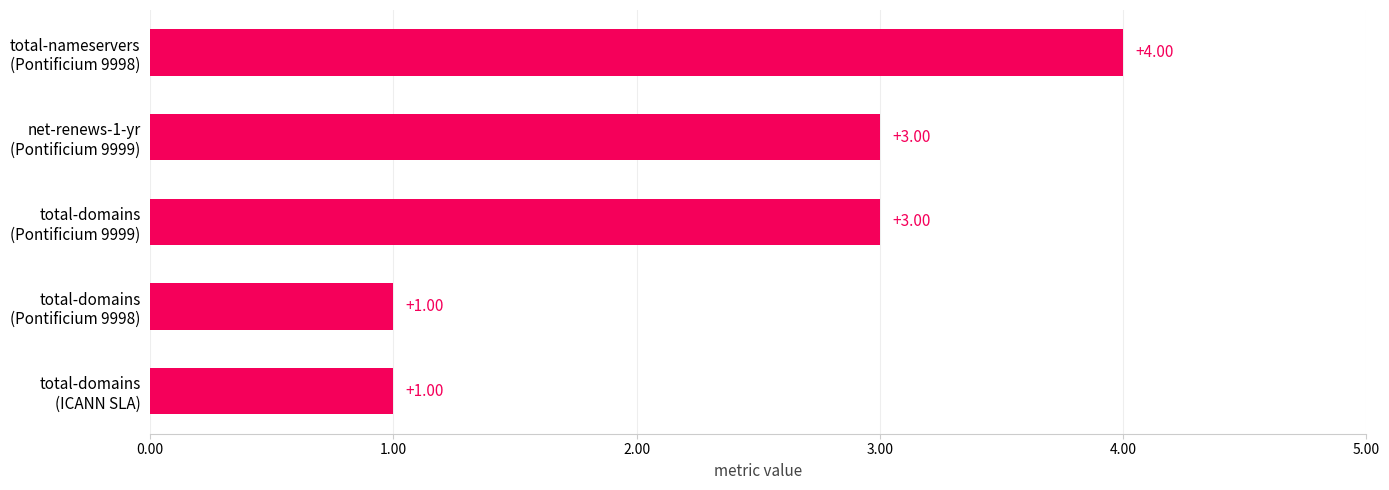

What is the sum of all values?

12